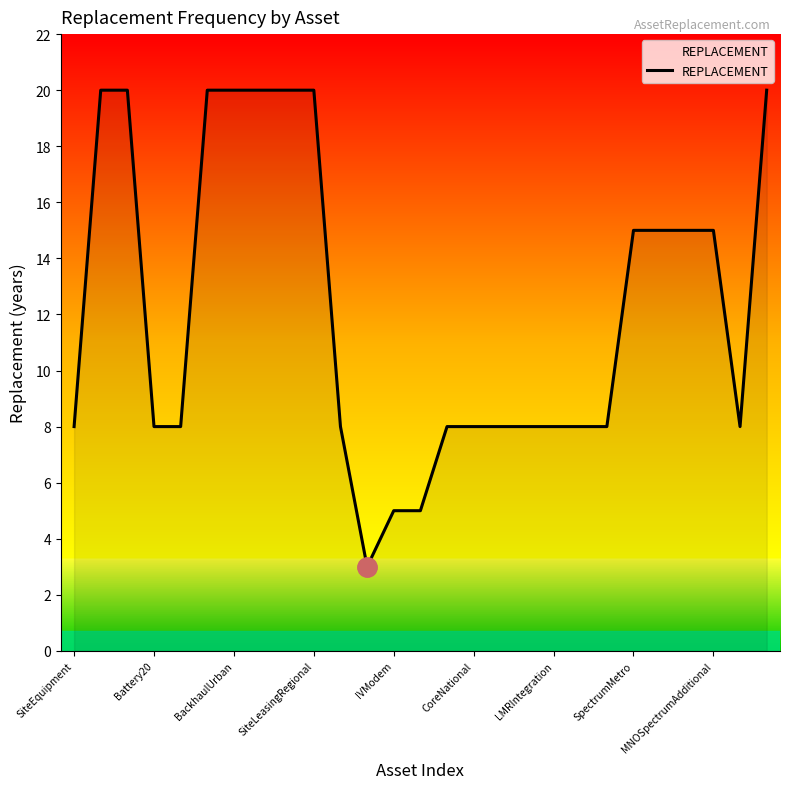

What is the maximum value shown in the chart?

20